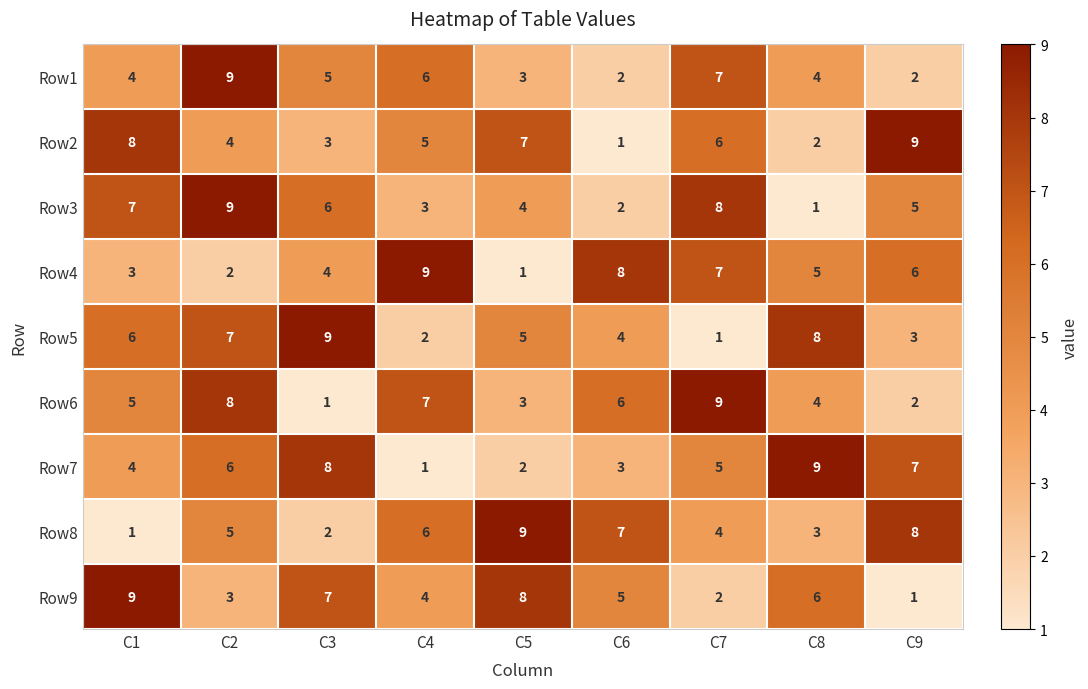

What is the average value of the Row5 series?

5